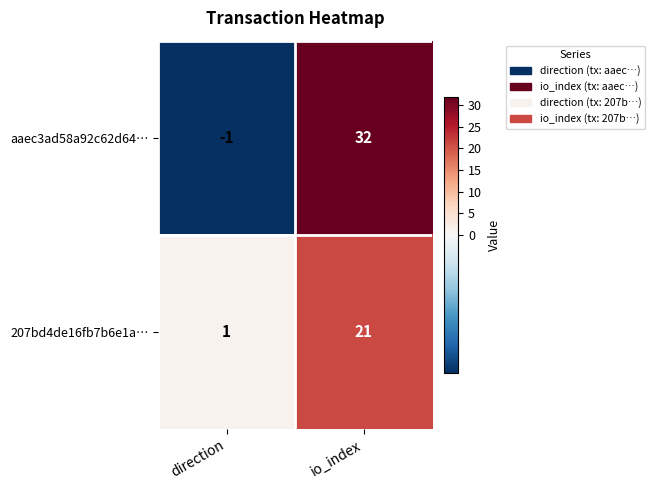

Where is aaec3ad58a92c62d64… nearest to the value 15?

direction